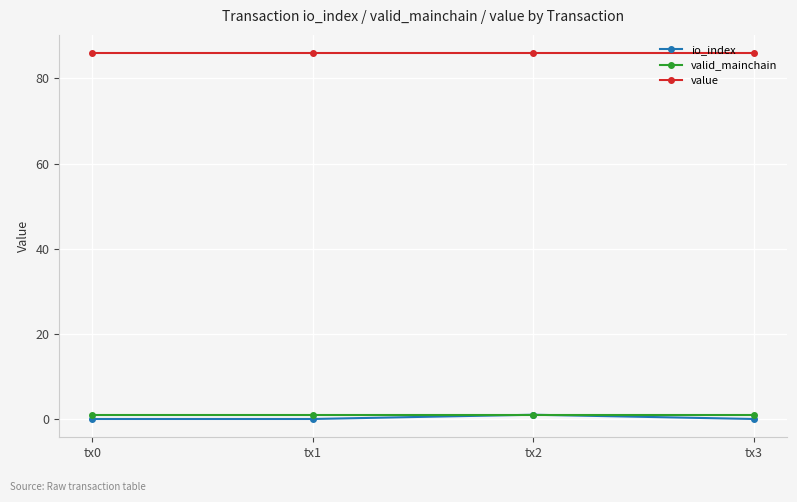

At how many categories does at least one series exceed 27?

4